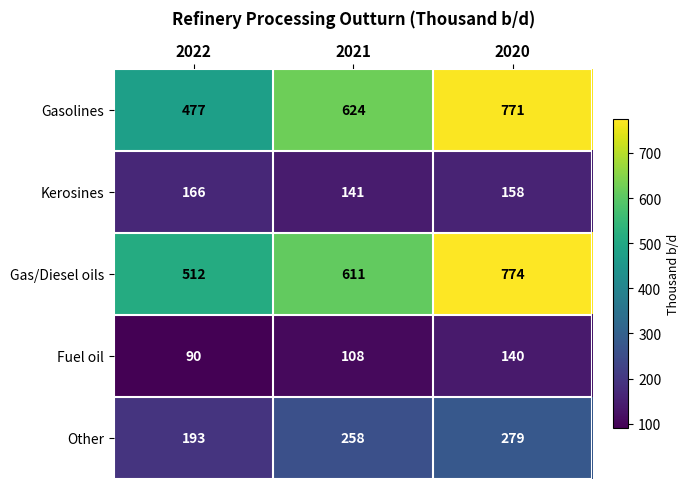

Count the Other values in the range 193 to 279.

3